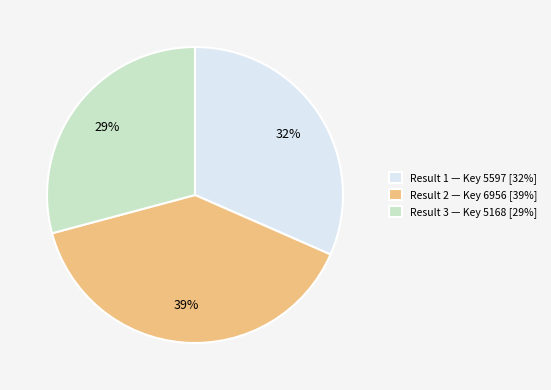

How many segments does this pie chart have?

3